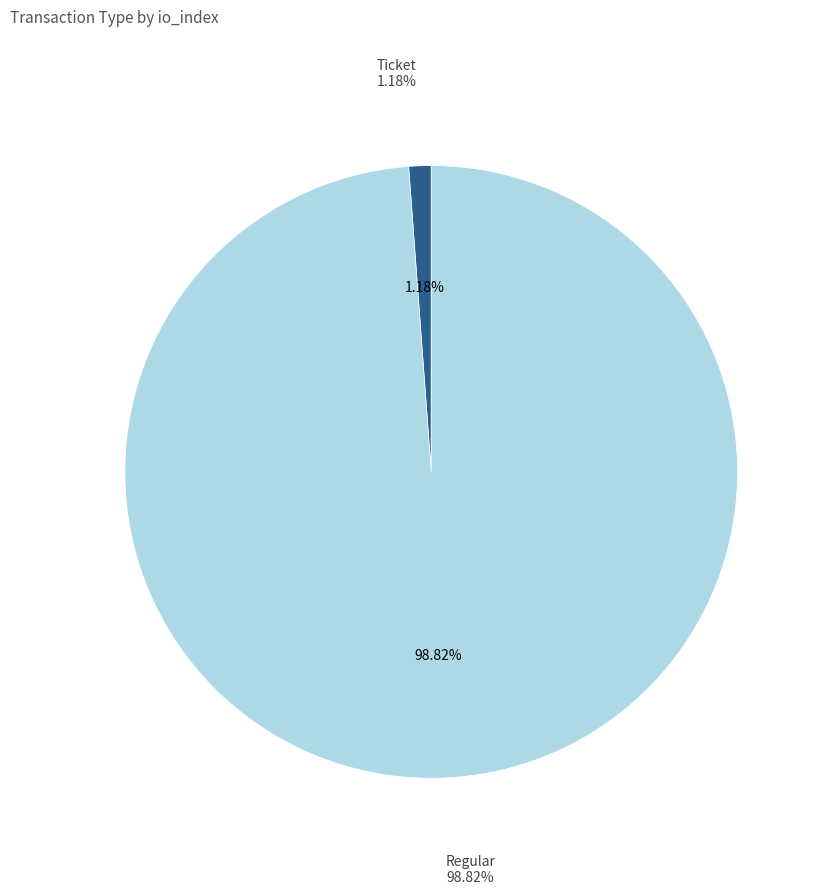

To the nearest percent, what is the average slice percentage?

50%